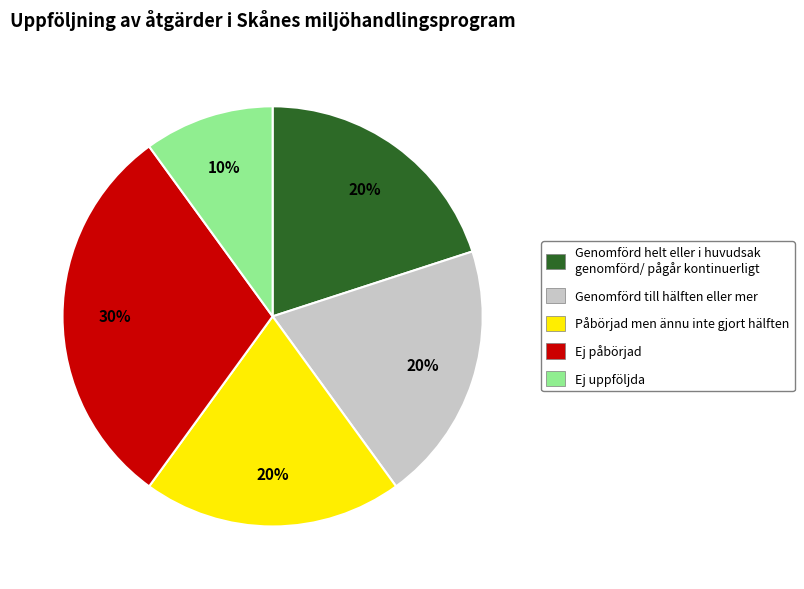

Do Ej uppföljda and Påbörjad men ännu inte gjort hälften together represent more than half of the pie?

No